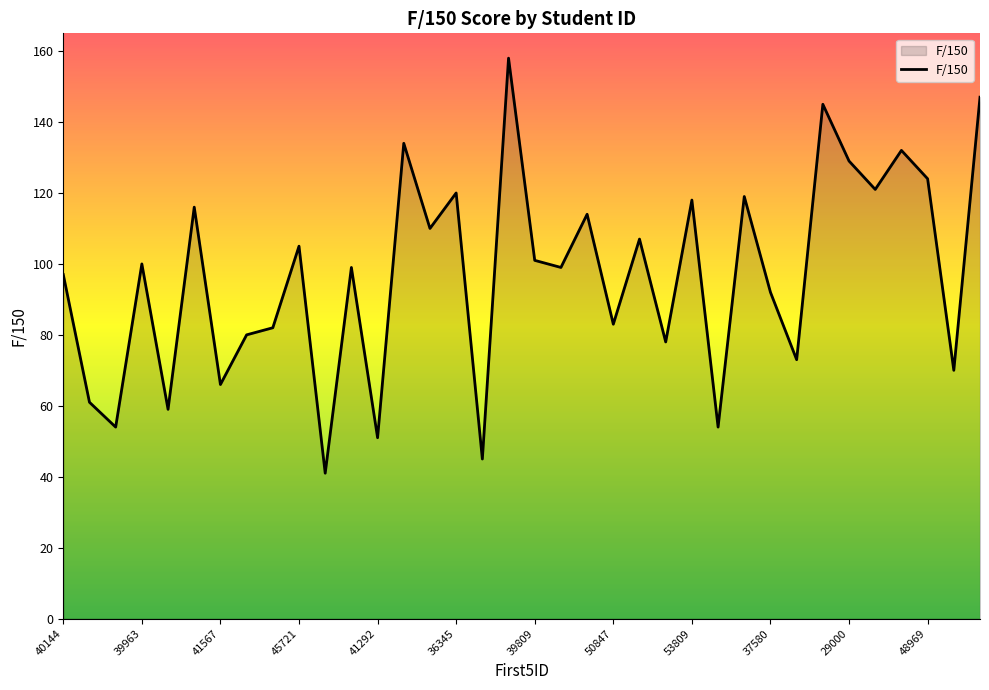

What is the smallest value displayed?

41